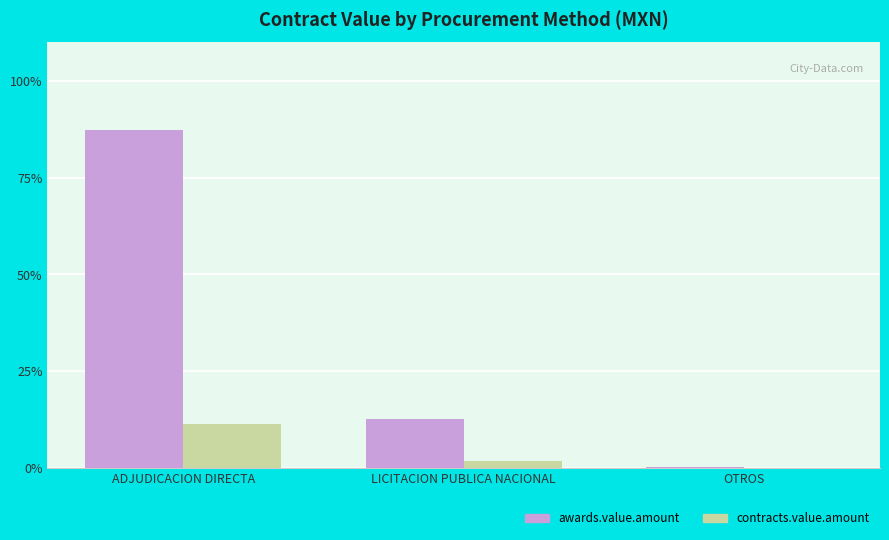

Is it true that awards.value.amount equals 22.4 at LICITACION PUBLICA NACIONAL?

False